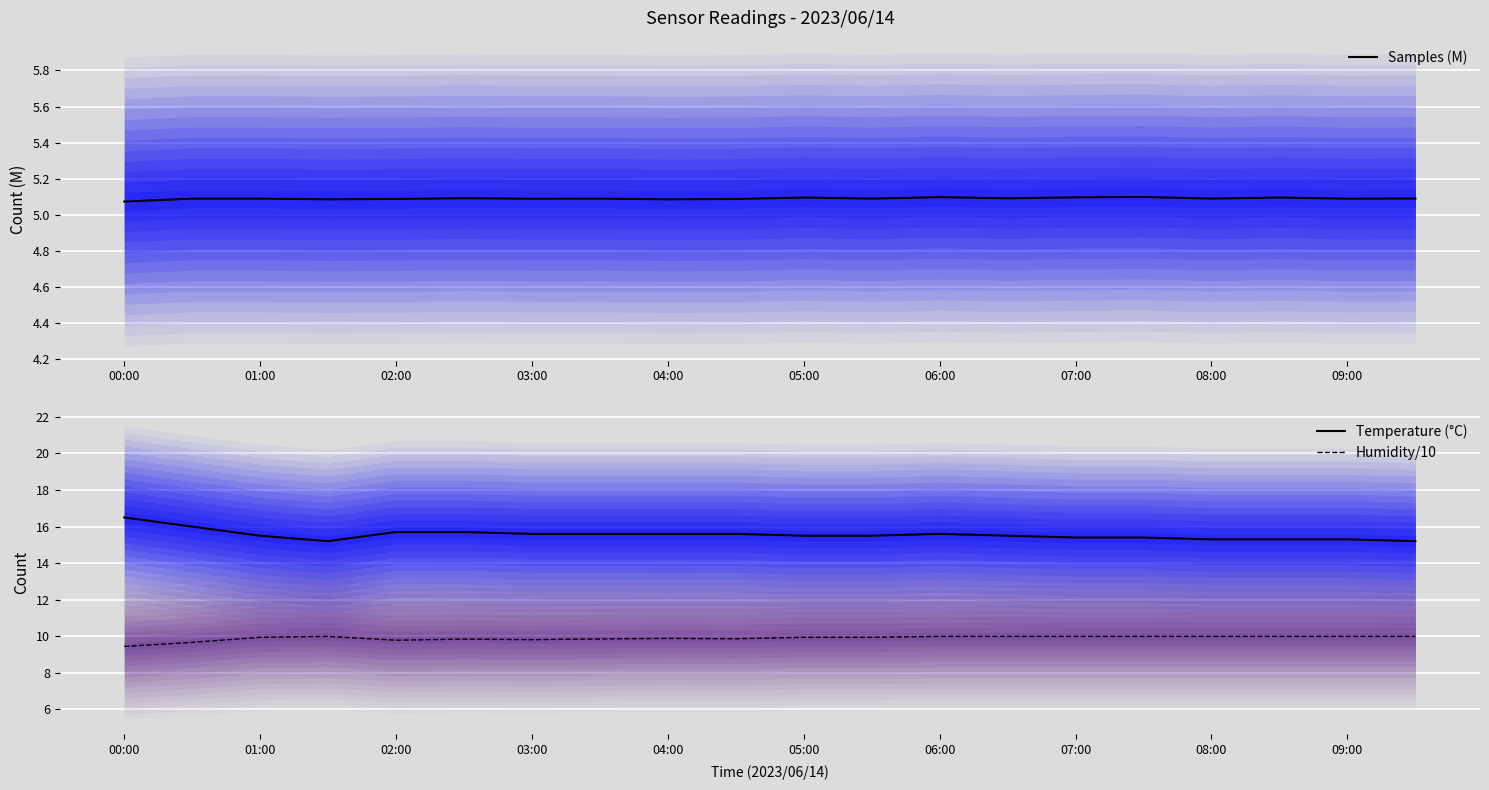

The value of Humidity/10 at 09:00 is 5.9. True or false?

False